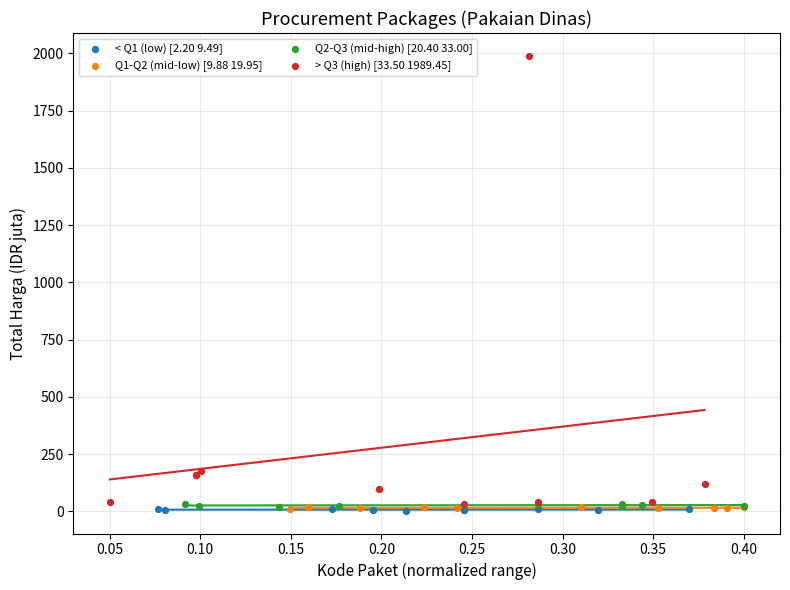

Which series reaches the maximum Y coordinate?

> Q3 (high) [33.50 1989.45]